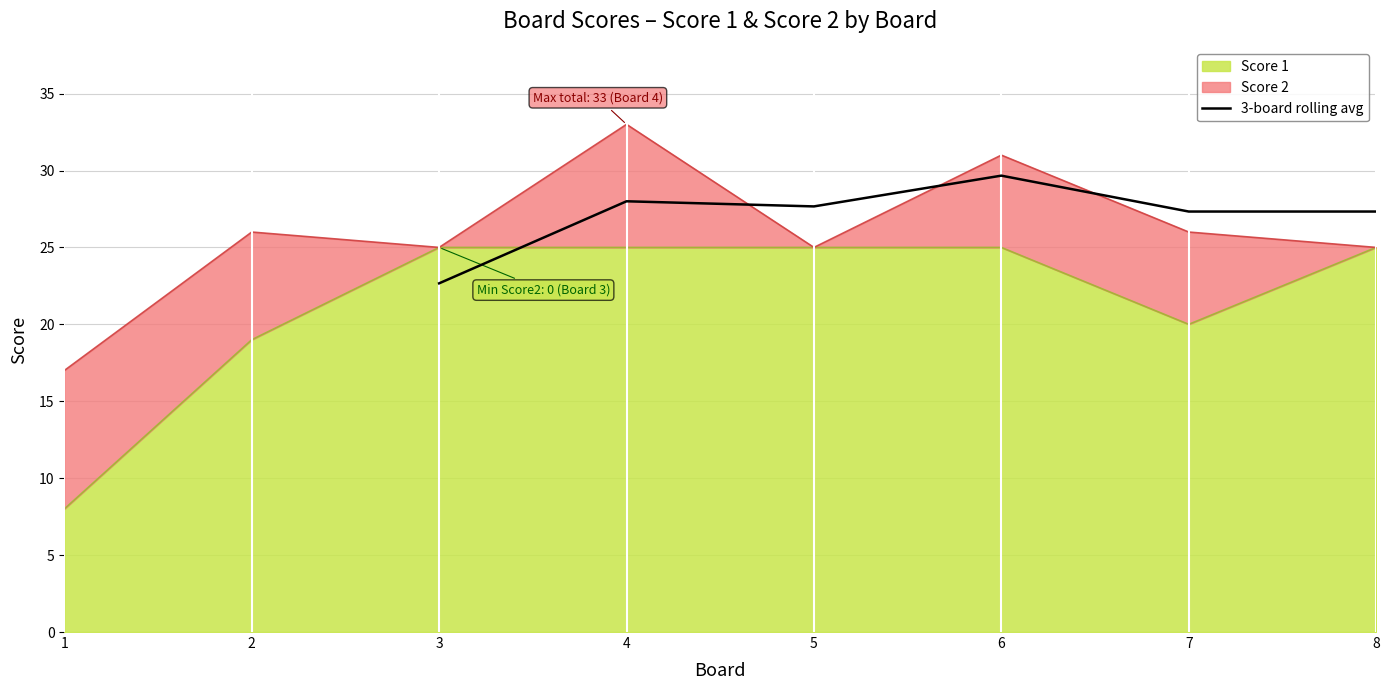

True or false: 3-board rolling avg has a value of 39.9 at 4.

False